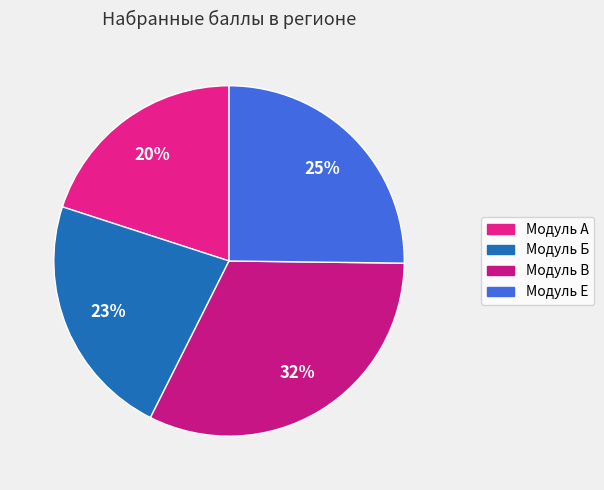

Which slice is the largest?

Модуль В